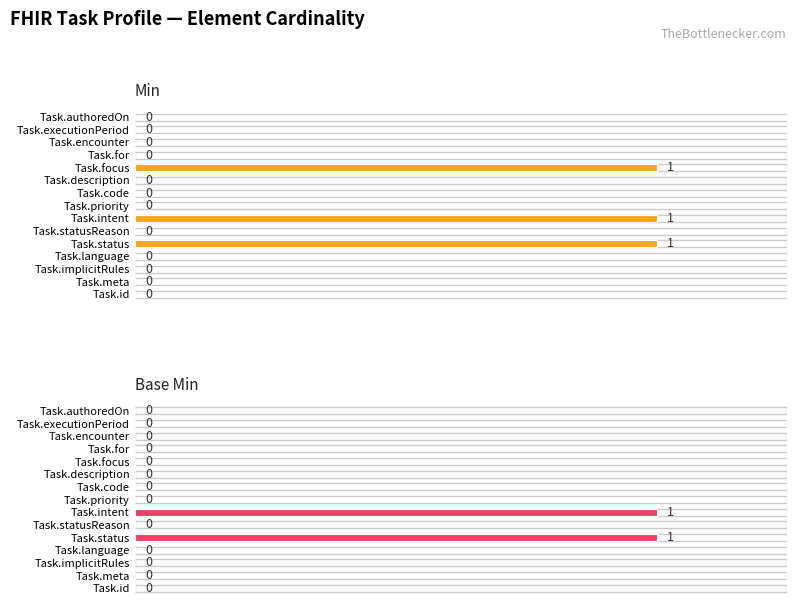

How many distinct data groups are displayed?

2